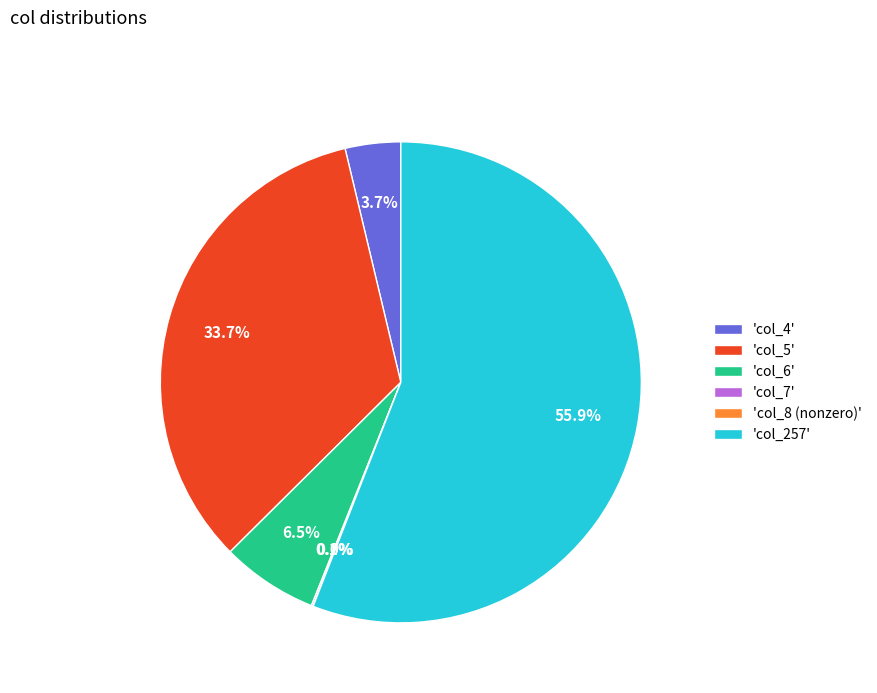

Does 'col_257' account for over 50% of the chart?

Yes